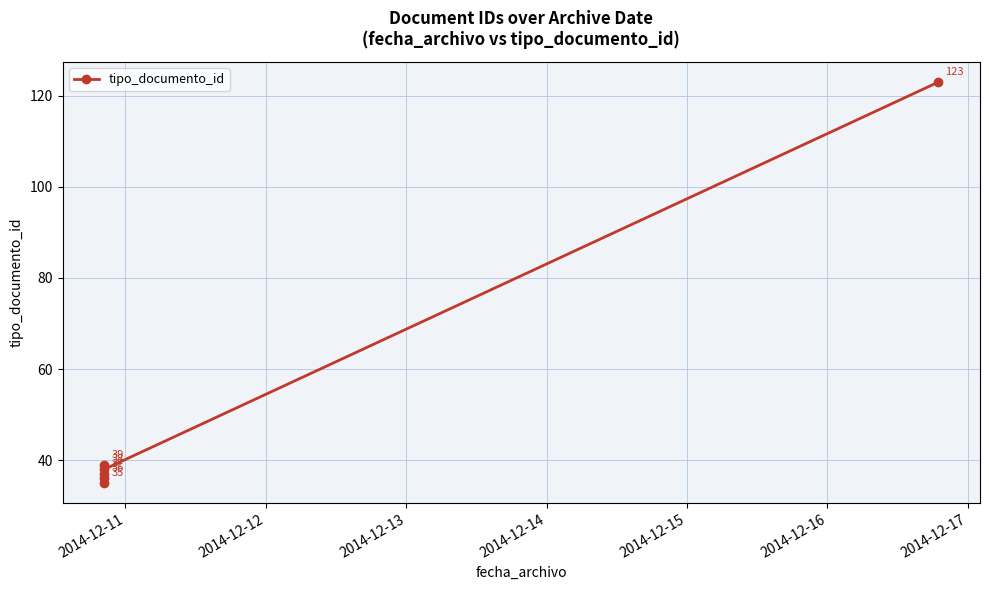

How many points are lower than both their immediate neighbors (excluding endpoints)?

1